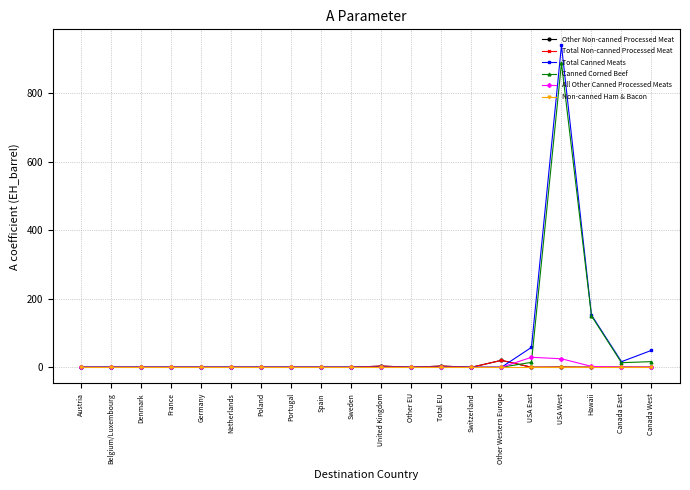

Rank the categories by Other Non-canned Processed Meat value from lowest to highest.

Austria, Belgium/Luxembourg, Denmark, France, Germany, Netherlands, Poland, Portugal, Spain, Sweden, Other EU, Switzerland, Hawaii, Canada West, USA East, Canada East, USA West, United Kingdom, Total EU, Other Western Europe